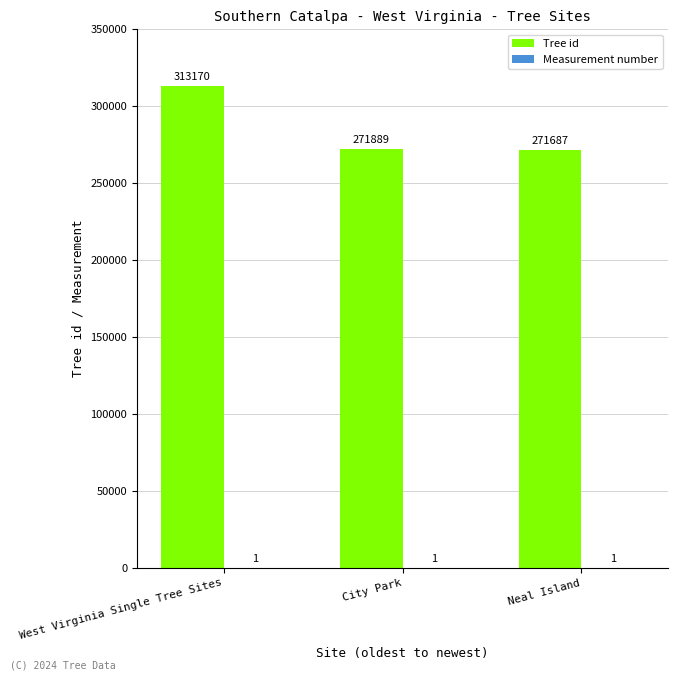

How many groups of bars are there?

3